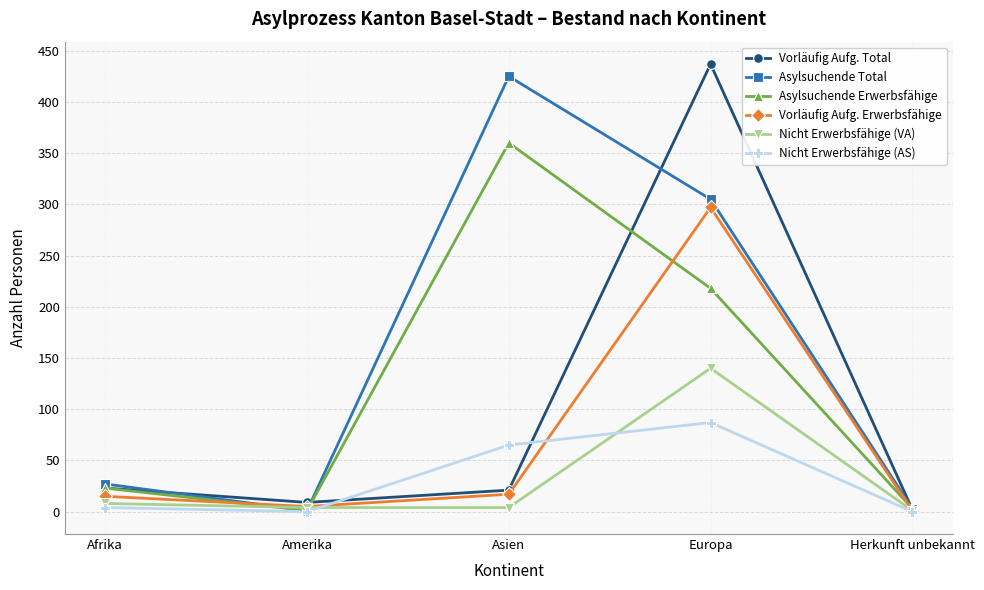

The value of Vorläufig Aufg. Total at Amerika is 9. True or false?

True